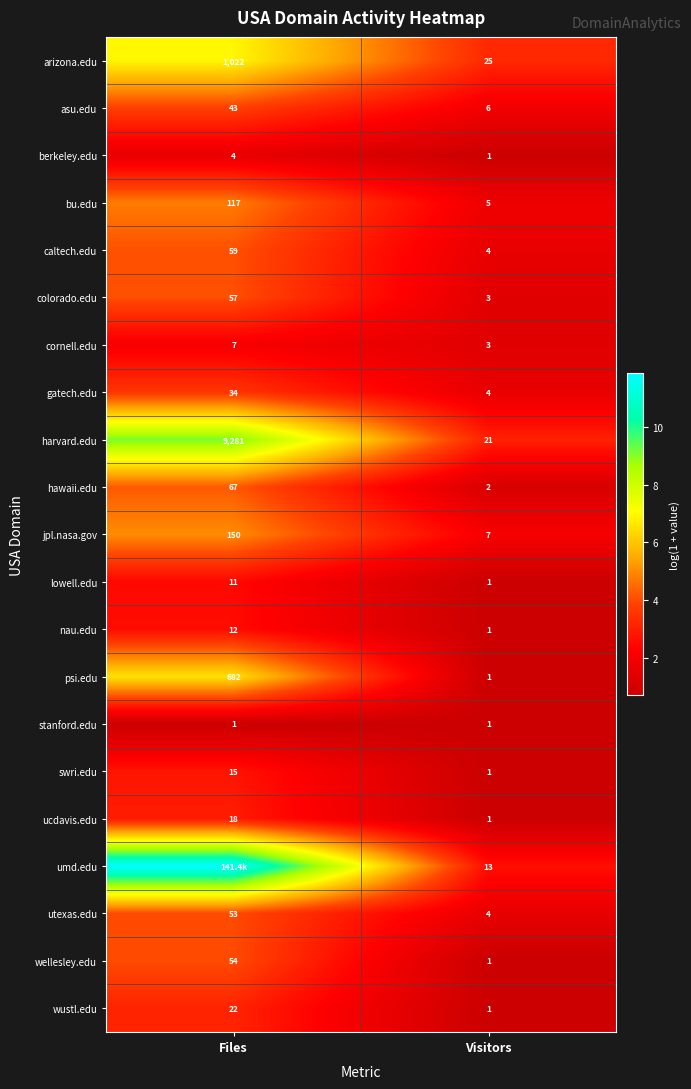

Rank the categories by caltech.edu value from highest to lowest.

Files, Visitors